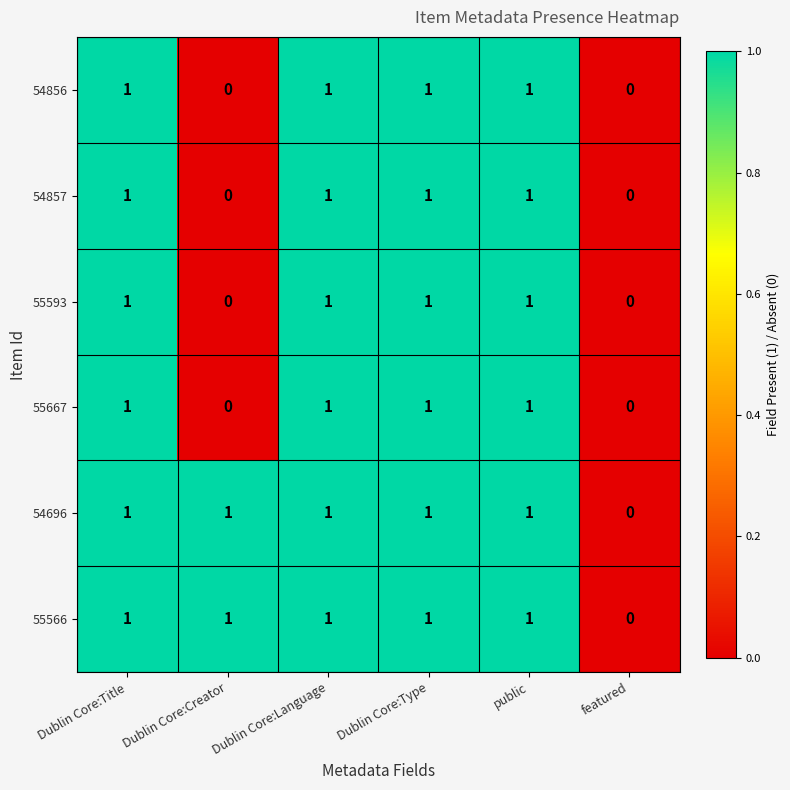

How many 55667 values are between 0 and 1?

6